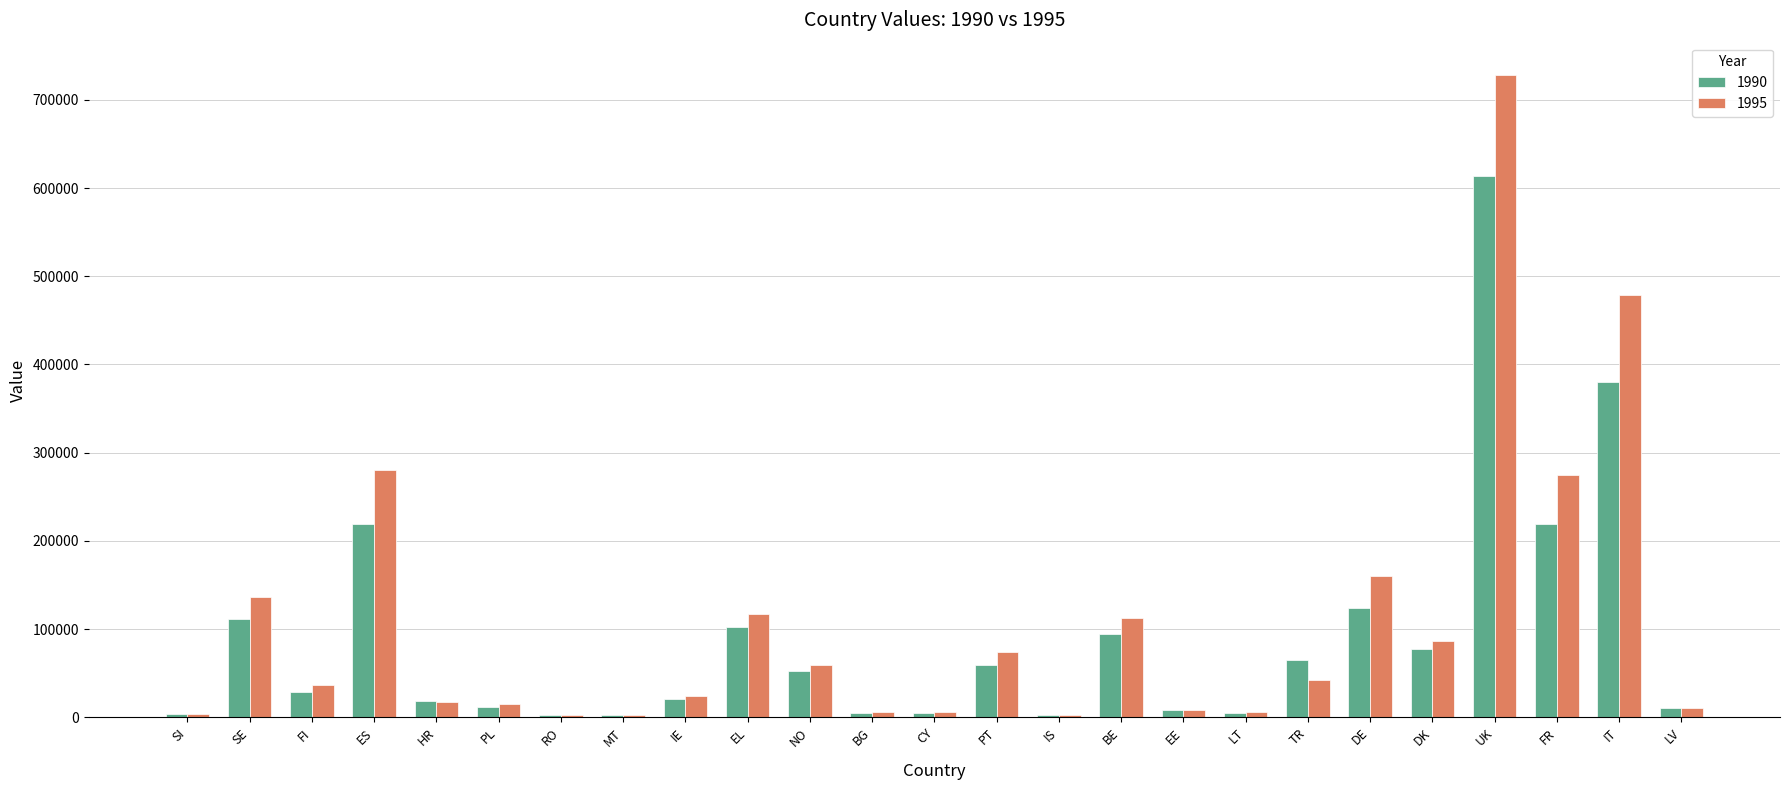

Are the bars horizontal?

No